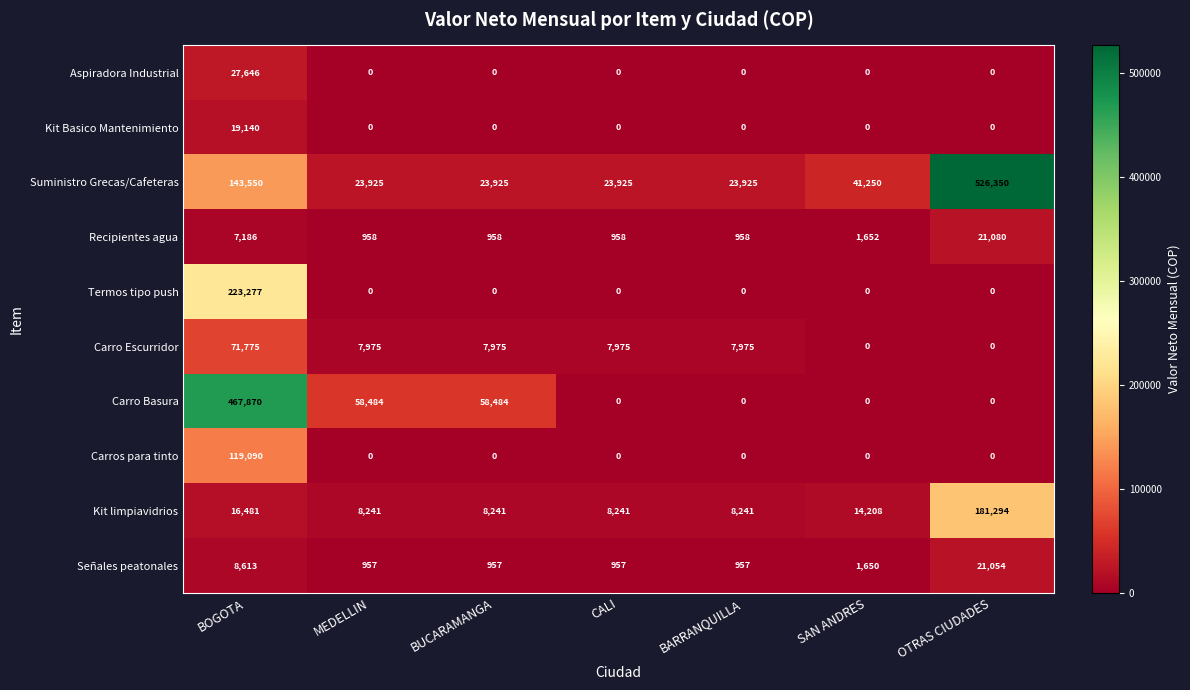

Between MEDELLIN and SAN ANDRES, which series saw the biggest shift?

Carro Basura